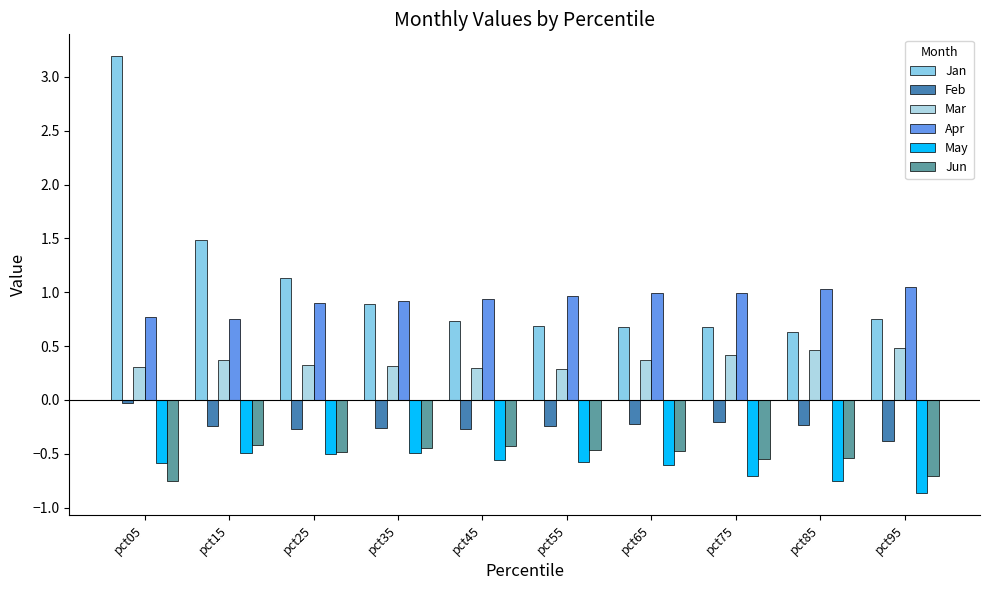

How many data points does each series have?

10